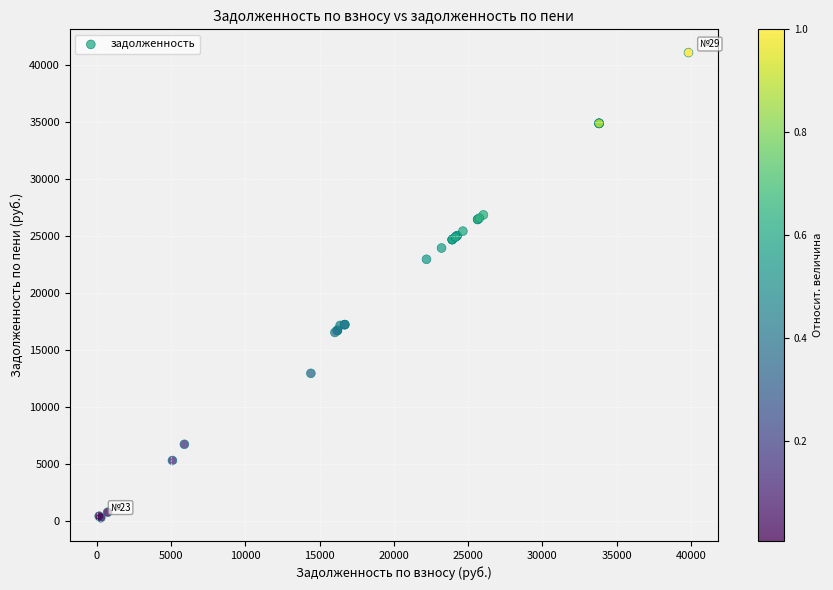

What Y value in the scatter plot is closest to 20689?

22964.6